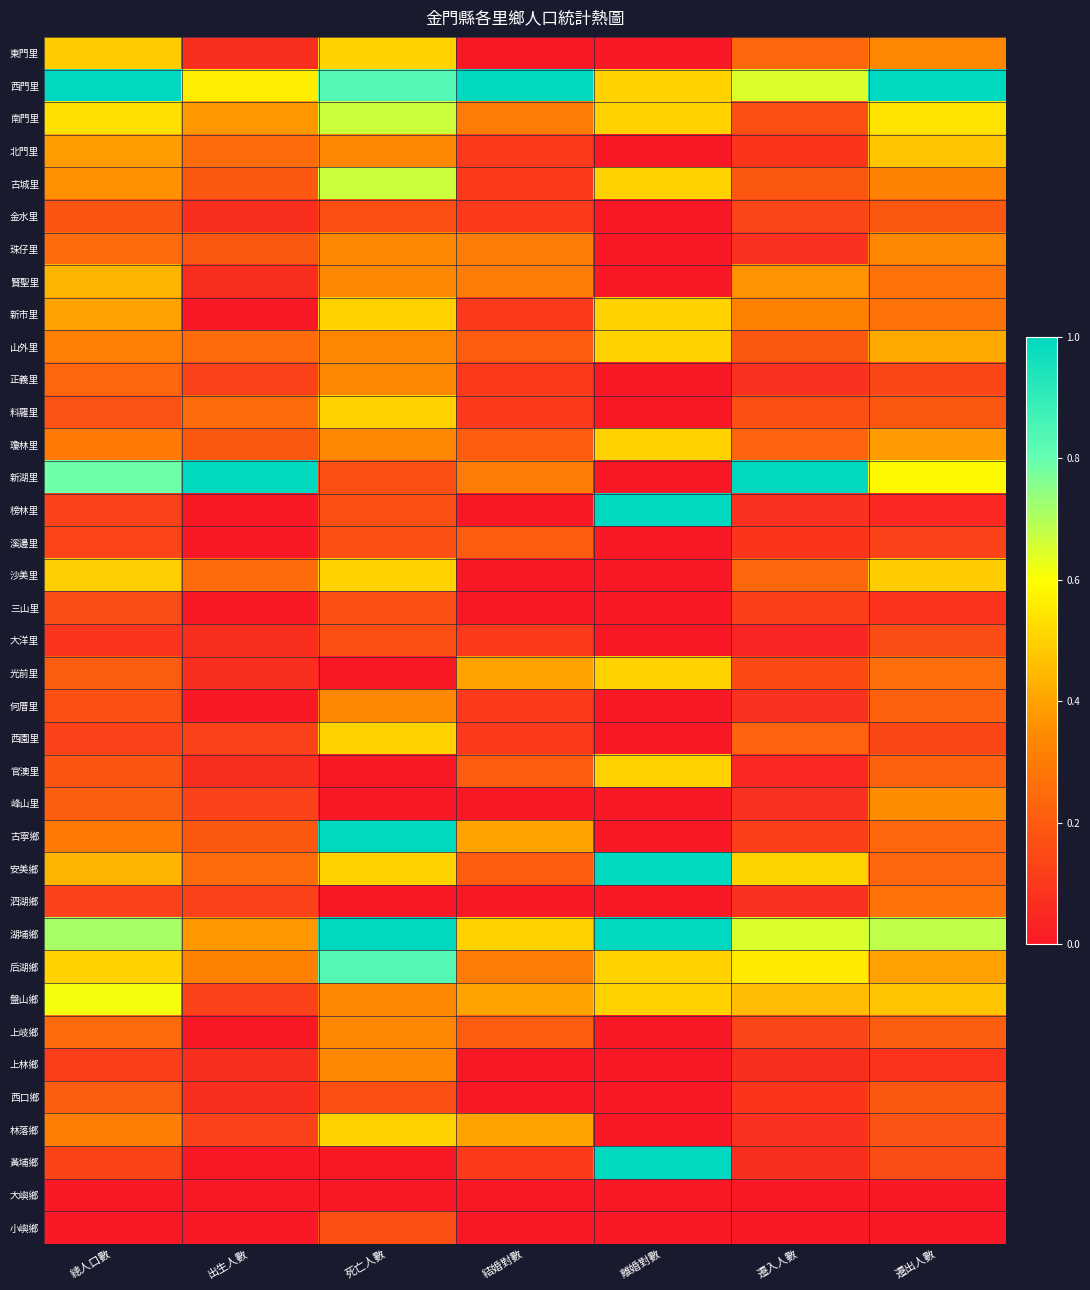

Between 離婚對數 and 總人口數, which is larger?

總人口數